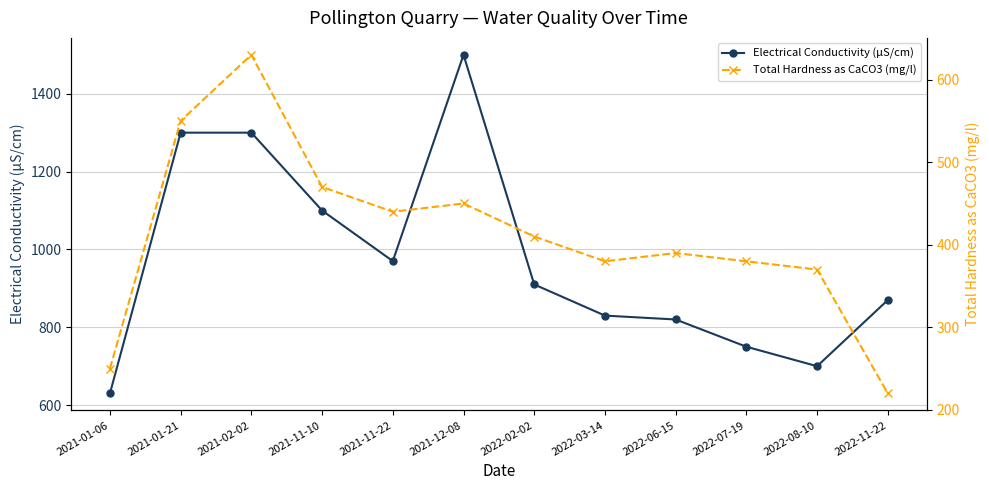

True or false: Electrical Conductivity (µS/cm) and Total Hardness as CaCO3 (mg/l) intersect in this chart.

False